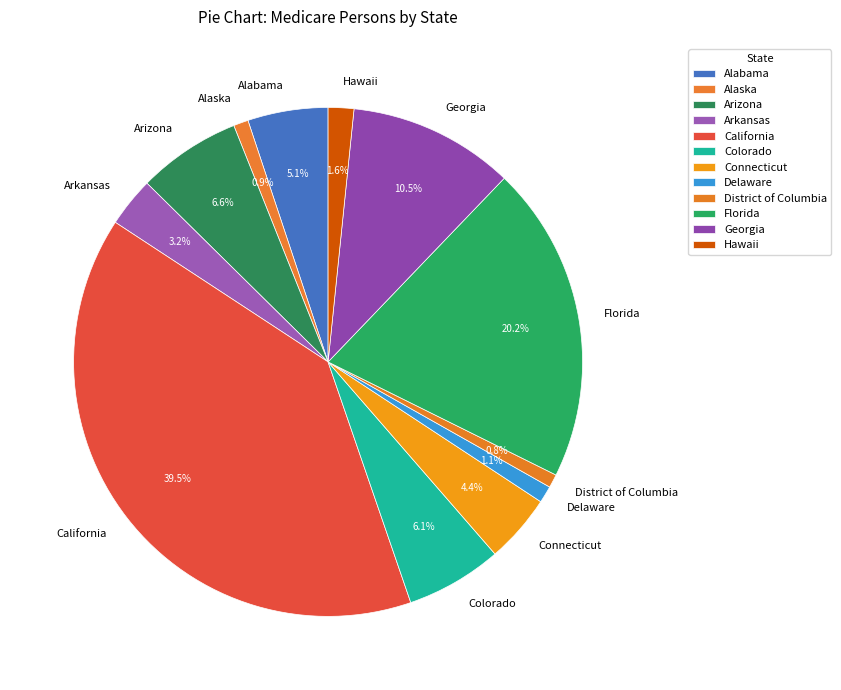

To the nearest percent, what is the average slice percentage?

8%